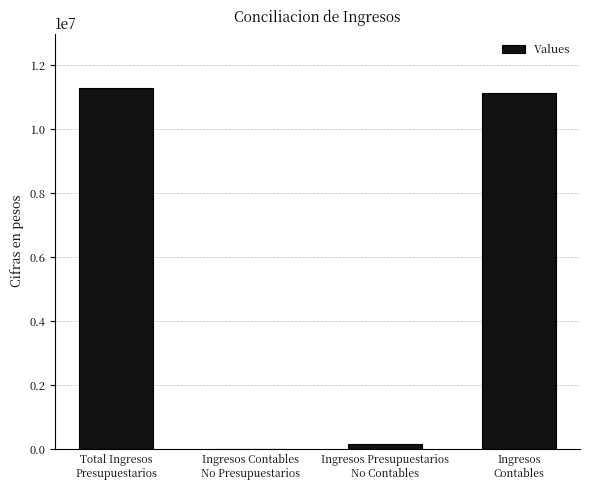

Count the number of data series in this chart.

1